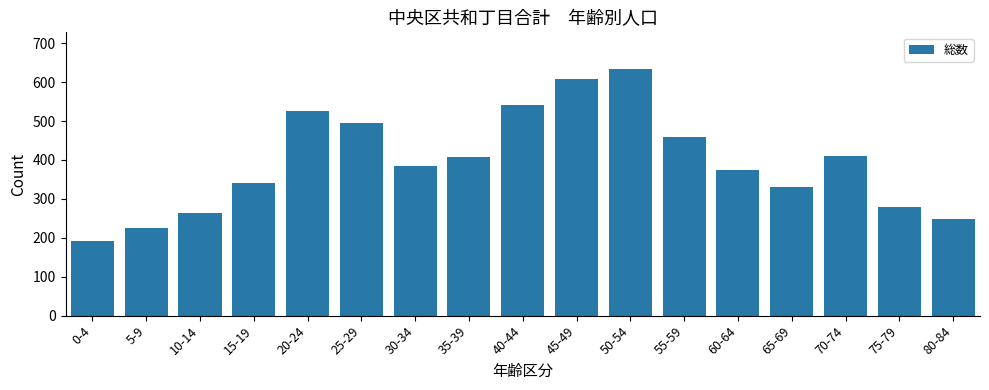

What is the sum of the values at 35-39 and 20-24?

932